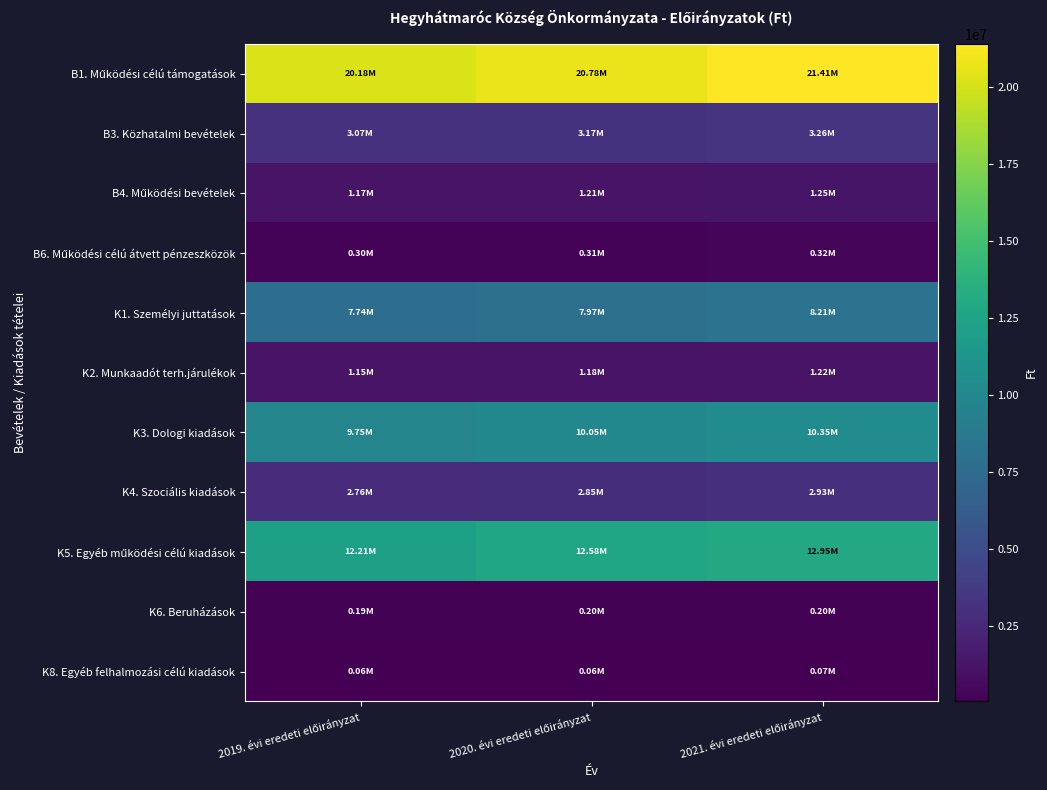

At which category does the chart reach its minimum across all series?

2019. évi eredeti előirányzat